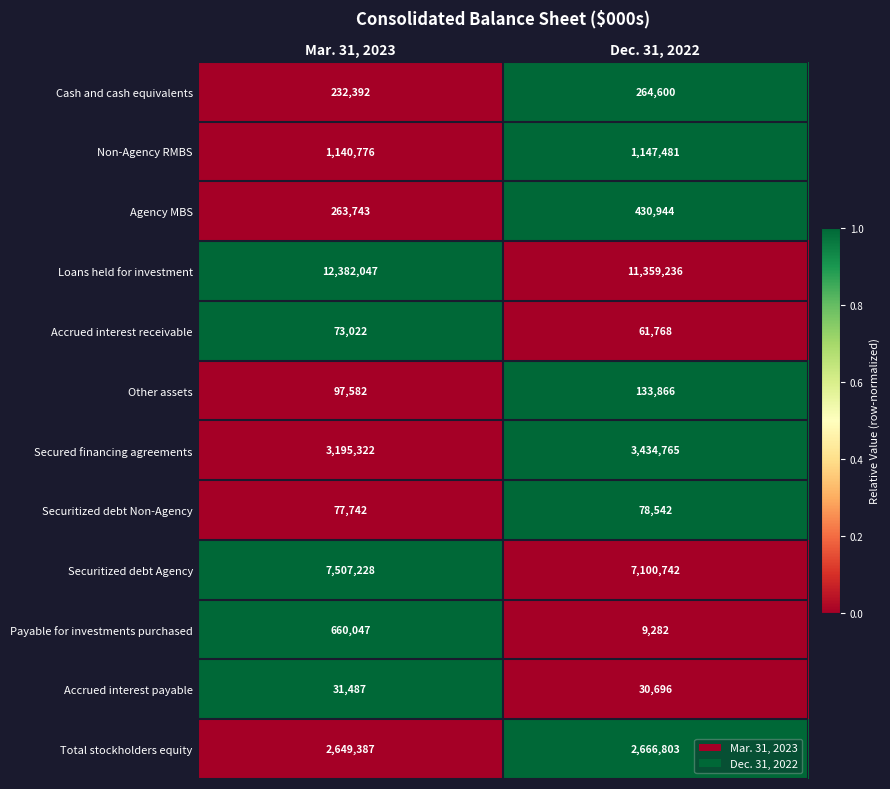

What value does the Non-Agency RMBS series have at Dec. 31, 2022, to the nearest 10?

1147480